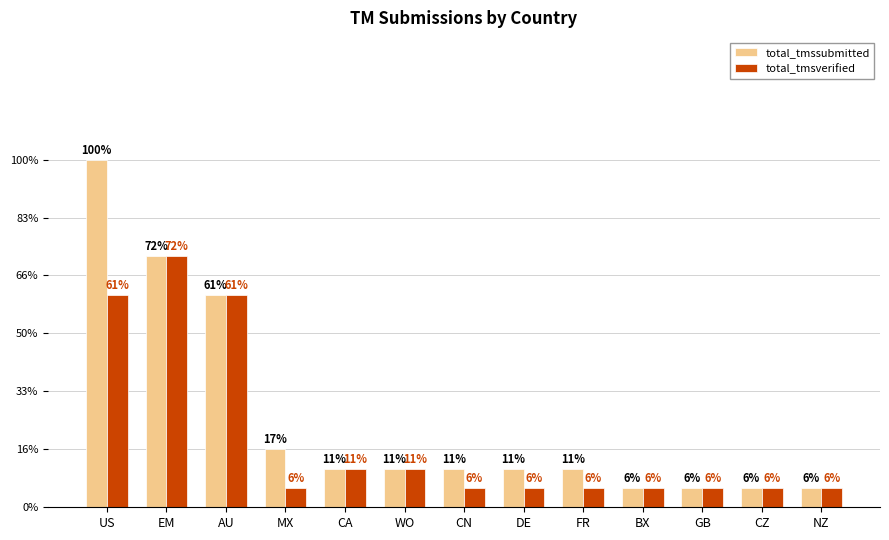

Are the bars grouped side by side (vs. stacked)?

Yes